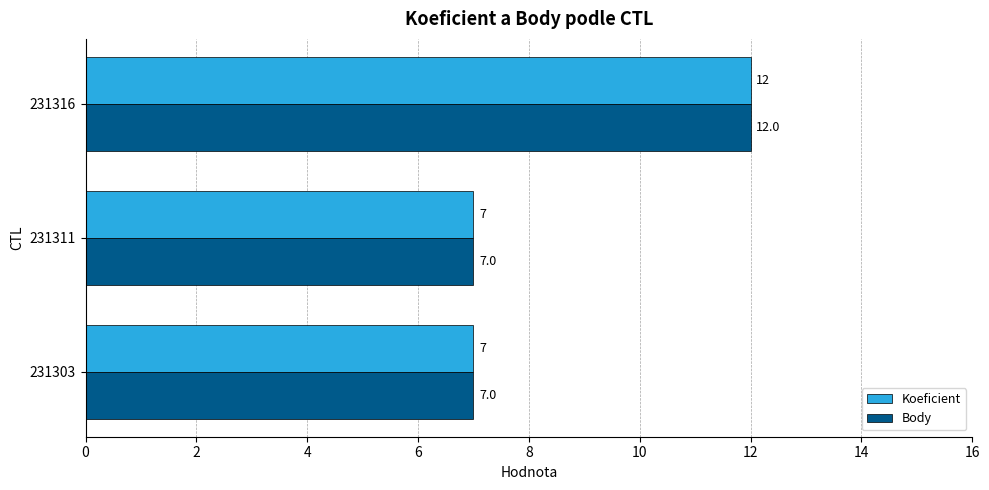

True or false: Koeficient has a value of 4 at 231311.

False